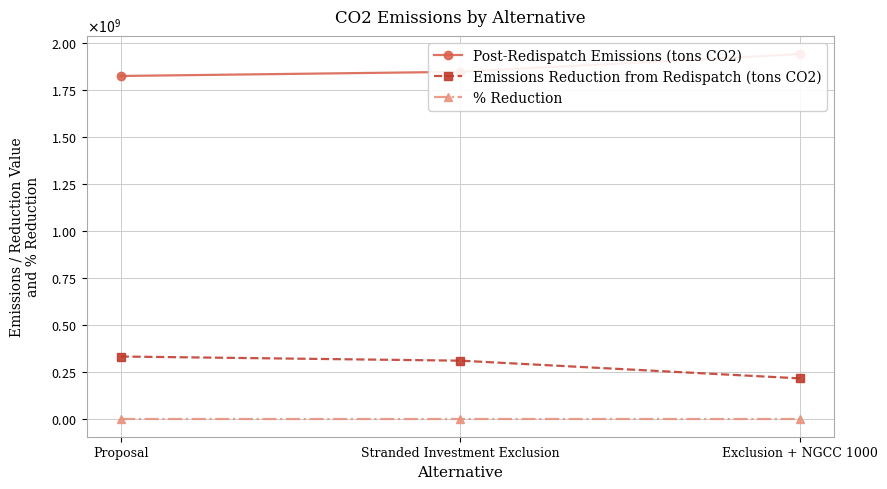

Which category has the highest value across all series?

Exclusion + NGCC 1000